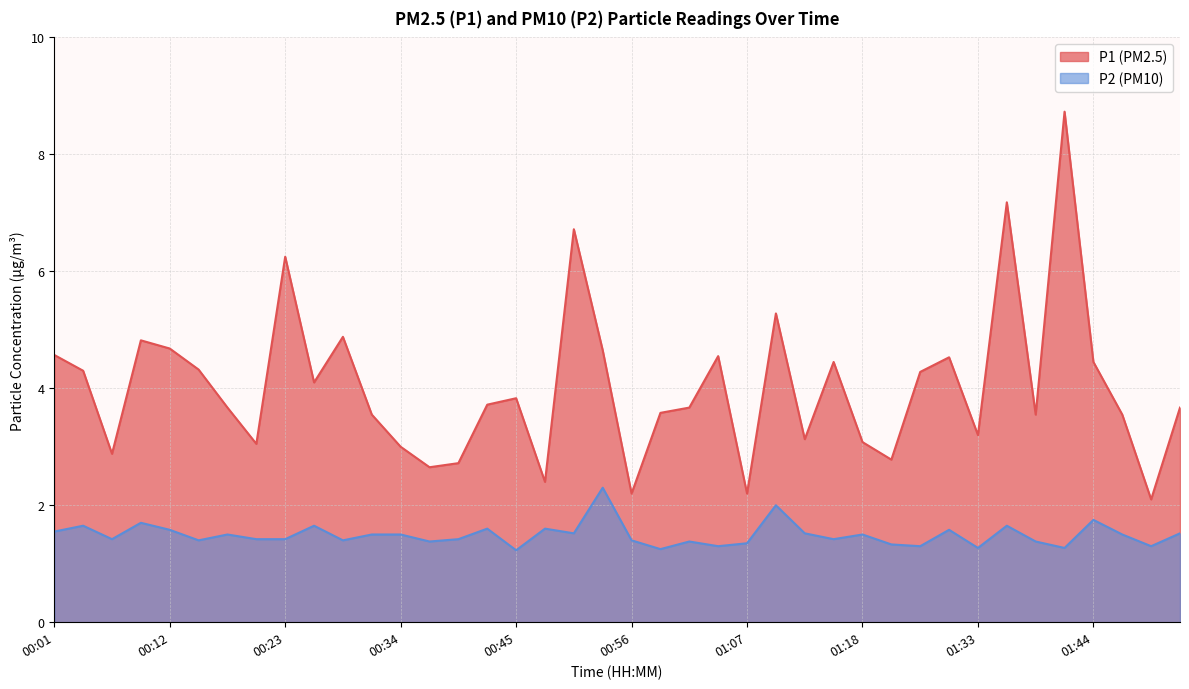

What is the label of the 34th point from the right?

00:17